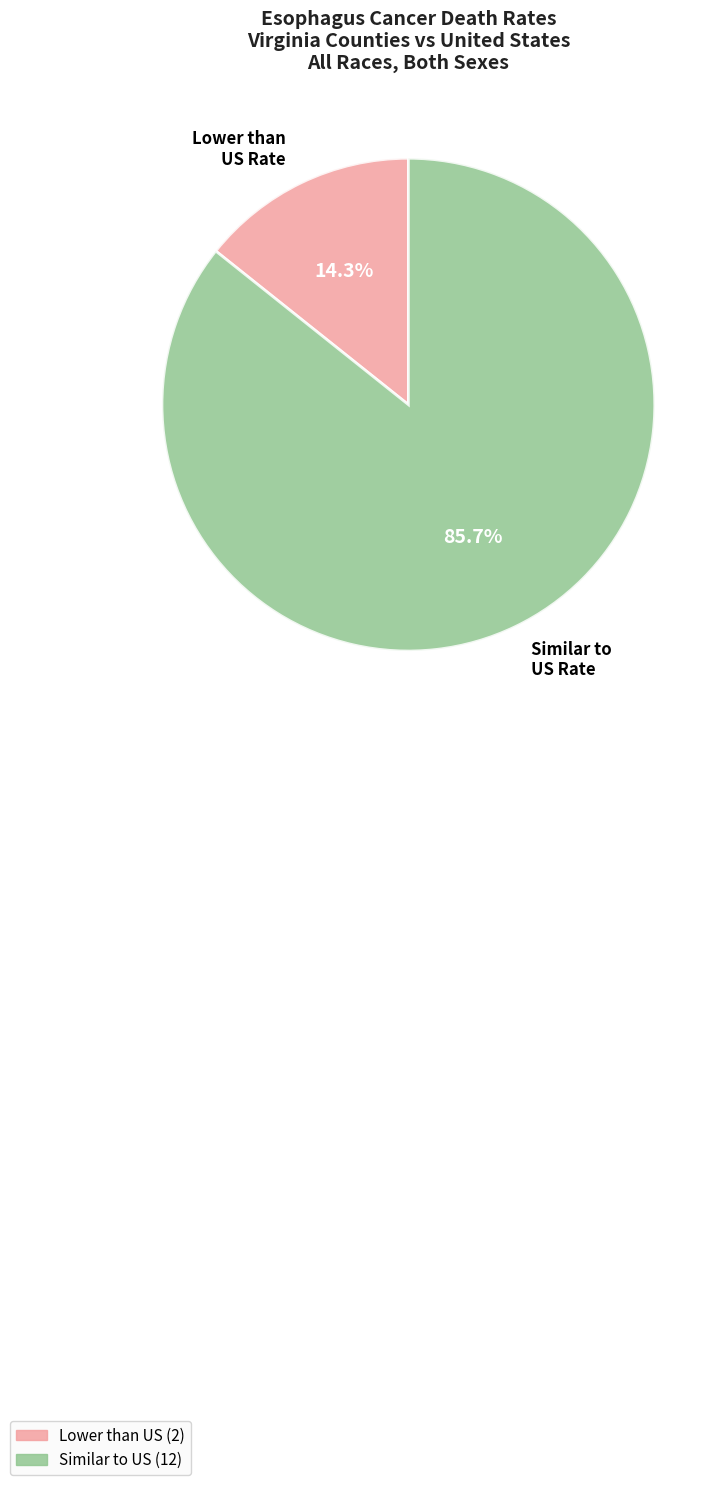

To the nearest percent, what is the average slice percentage?

50%